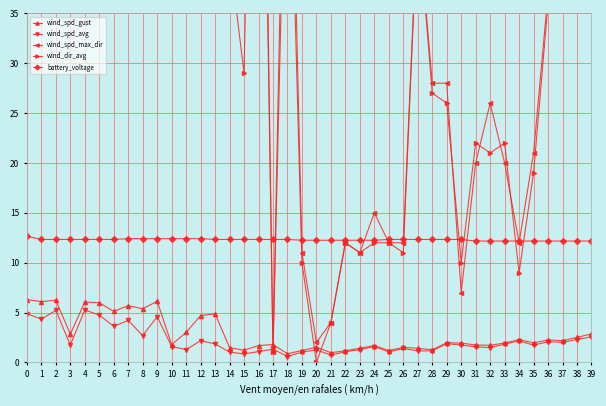

Reading left to right, transcribe all the data shown in this chart.

wind_spd_gust: 6.3	6.1	6.2	2.8	6.1	6.0	5.1	5.7	5.4	6.1	1.8	3.0	4.7	4.9	1.5	1.2	1.7	1.8	0.9	1.2	1.5	1.0	1.2	1.4	1.7	1.2	1.5	1.4	1.3	2.0	1.9	1.7	1.7	1.9	2.3	2.0	2.2	2.2	2.5	2.9
wind_spd_avg: 4.9	4.3	5.2	1.7	5.3	4.7	3.6	4.2	2.7	4.6	1.6	1.3	2.2	1.9	1.0	0.8	1.1	1.3	0.6	1.0	1.2	0.7	1.1	1.3	1.6	1.1	1.4	1.1	1.2	1.9	1.7	1.6	1.5	1.8	2.2	1.7	2.1	2.0	2.3	2.6
wind_spd_max_dir: 81.0	94.0	80.0	67.0	86.0	75.0	83.0	87.0	102.0	87.0	38.0	80.0	91.0	90.0	37.0	41.0	93.0	1.0	73.0	11.0	2.0	4.0	12.0	11.0	15.0	12.0	12.0	45.0	28.0	28.0	7.0	20.0	26.0	20.0	12.0	21.0	37.0	56.0	52.0	84.0
wind_dir_avg: 84.0	88.0	84.0	62.0	85.0	76.0	71.0	85.0	92.0	81.0	41.0	60.0	79.0	85.0	41.0	29.0	100.0	1.0	63.0	10.0	0.0	4.0	12.0	11.0	12.0	12.0	11.0	45.0	27.0	26.0	10.0	22.0	21.0	22.0	9.0	19.0	36.0	57.0	52.0	89.0
battery_voltage: 12.7	12.3	12.3	12.3	12.3	12.3	12.3	12.4	12.4	12.4	12.4	12.4	12.4	12.3	12.3	12.3	12.3	12.3	12.3	12.2	12.2	12.2	12.2	12.2	12.2	12.3	12.3	12.3	12.3	12.3	12.3	12.2	12.2	12.2	12.2	12.2	12.2	12.2	12.2	12.2